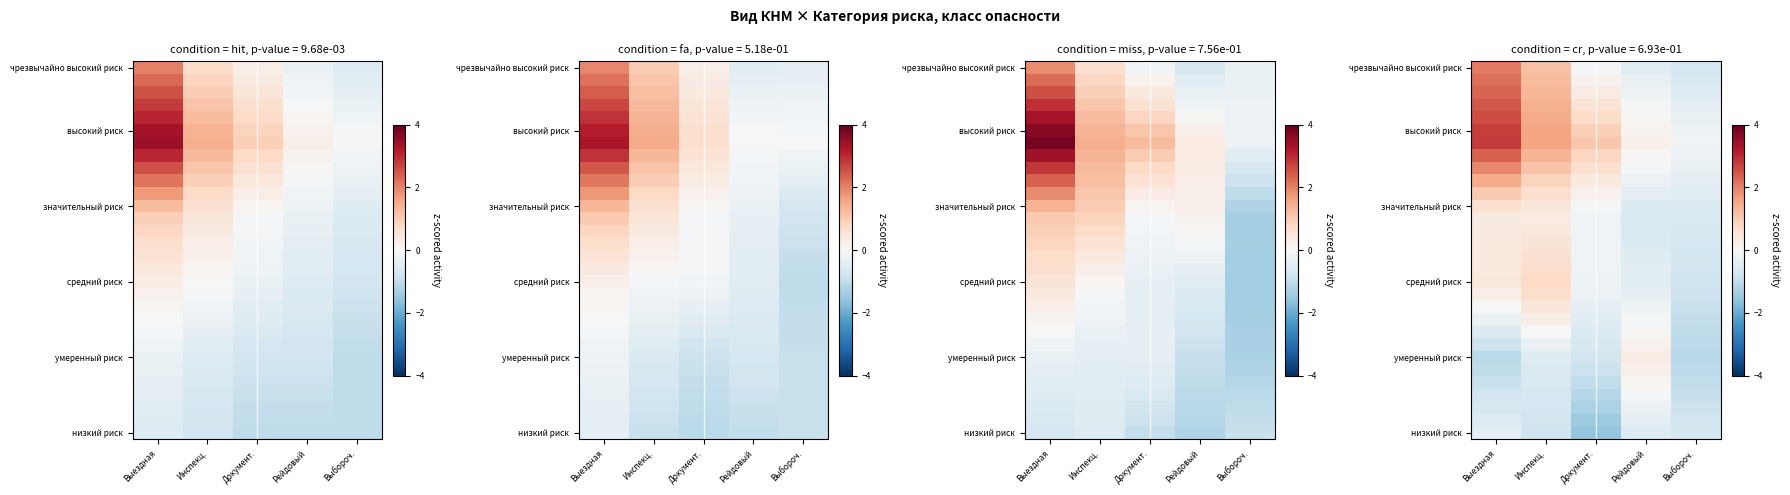

At which category is the sum across all series the highest?

Выездная